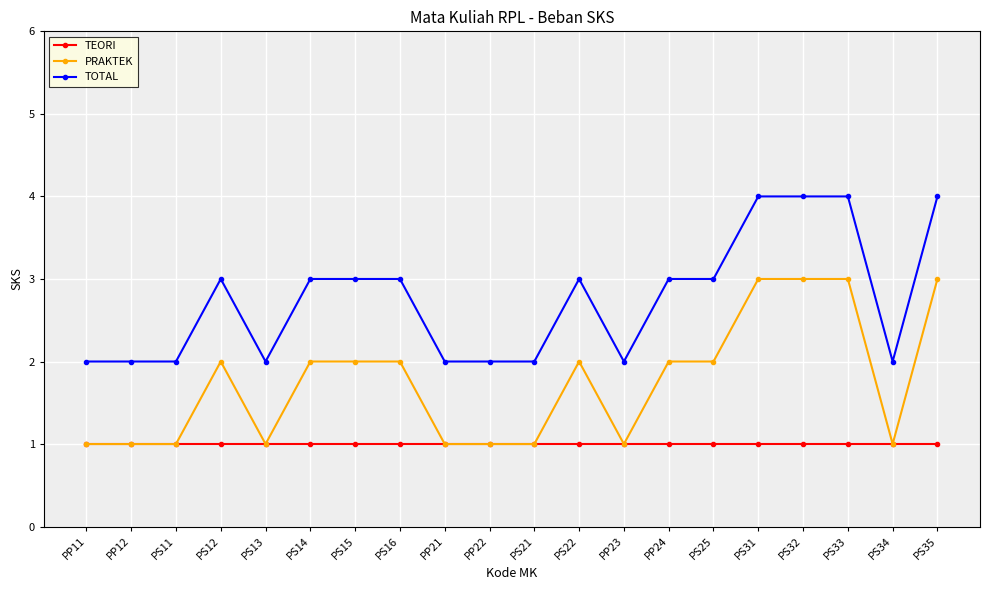

Count the number of categories in the chart.

20